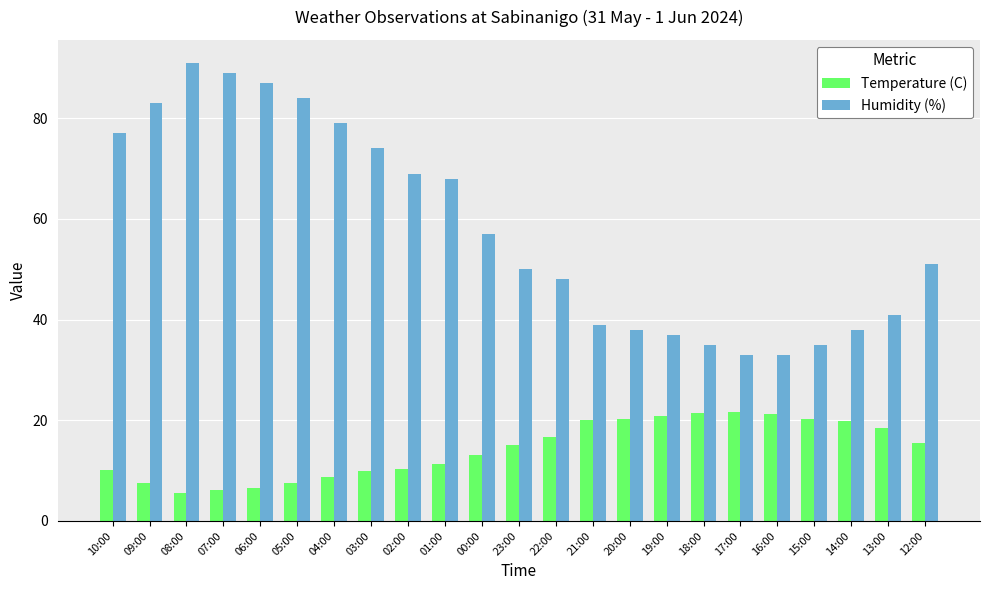

True or false: Humidity (%) has a value of 34.9 at 09:00.

False